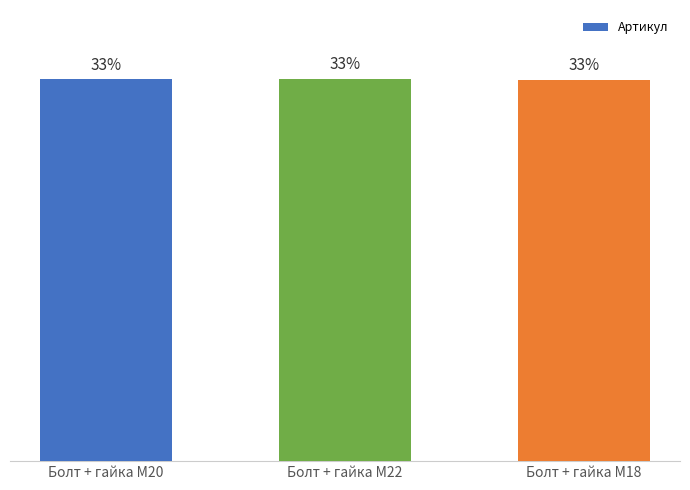

Which label corresponds to the largest value in the chart?

Болт + гайка M22